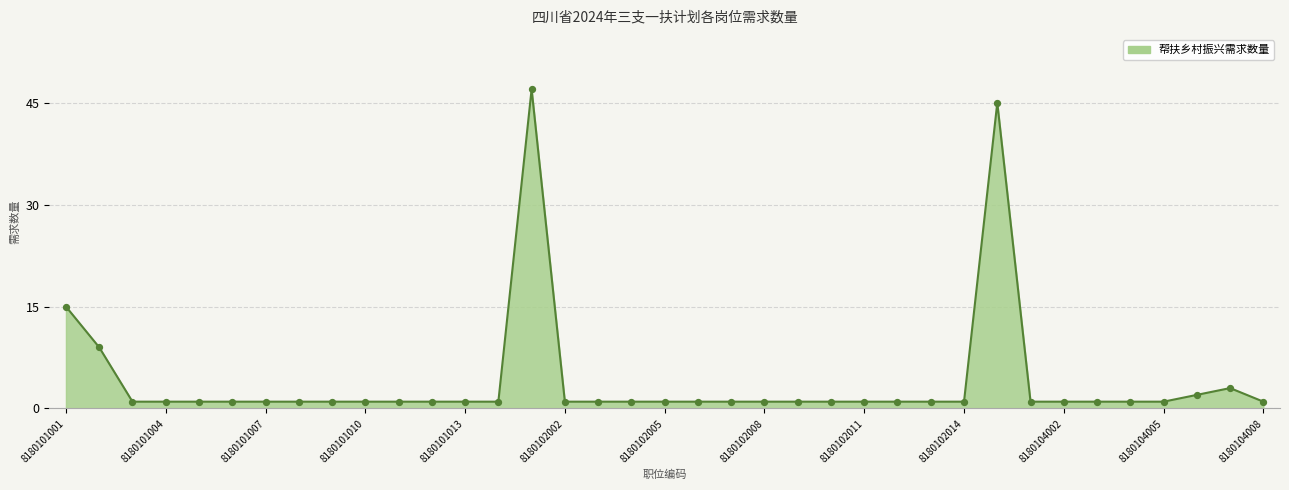

What is the greatest value displayed?

47